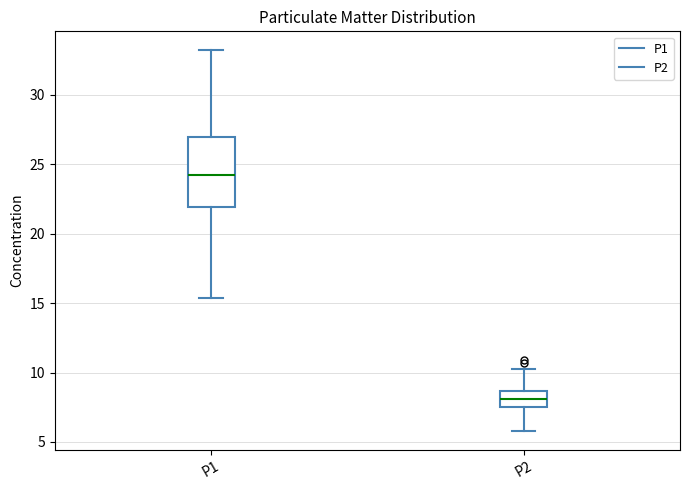

Which box's median line is the lowest?

P2